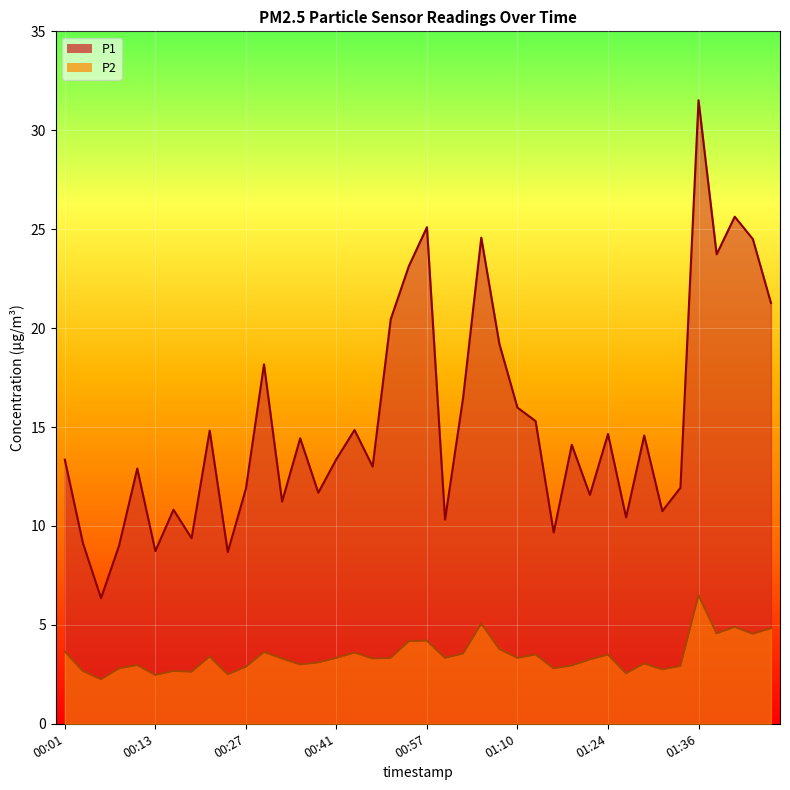

True or false: P1 has more than 2 points higher than both neighbors.

True